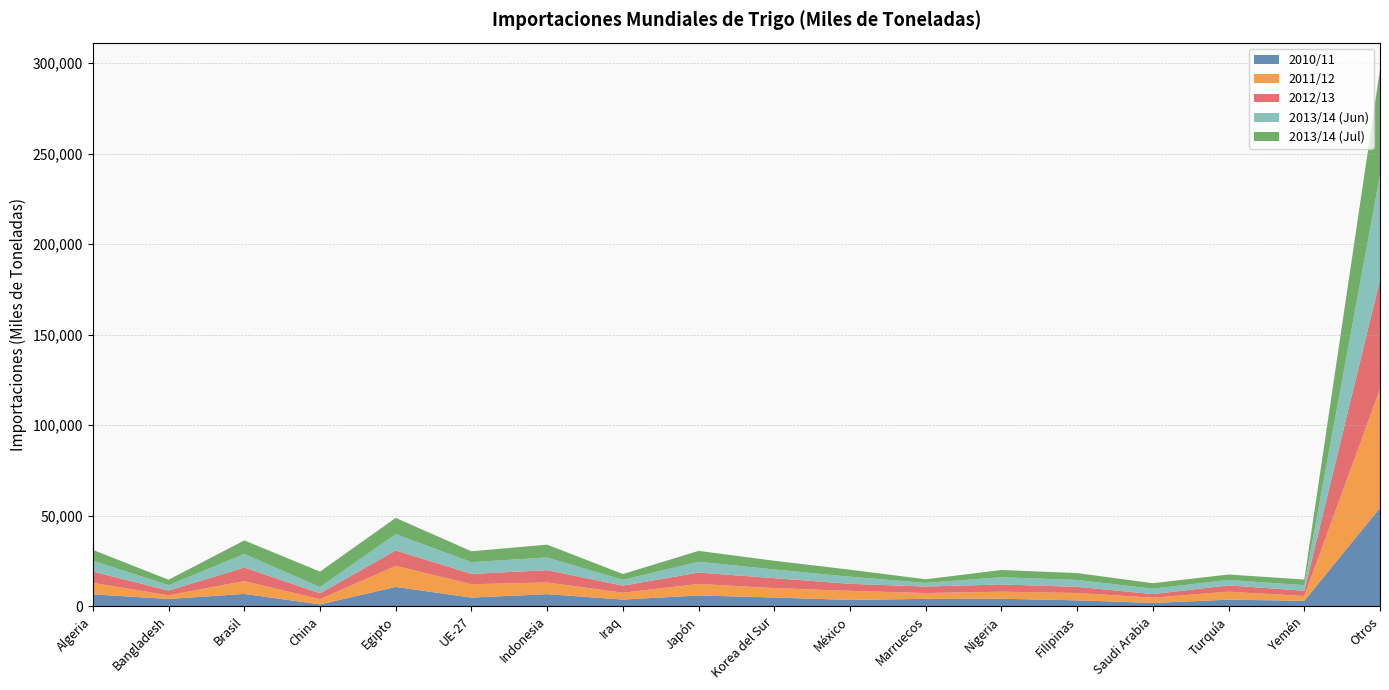

Reading left to right, what are all the values shown in this chart?

2010/11: Algeria=6516	Bangladesh=3951	Brasil=6746	China=927	Egipto=10600	UE-27=4723	Indonesia=6606	Iraq=3631	Japón=5869	Korea del Sur=4761	México=3404	Marruecos=4019	Nigeria=4084	Filipinas=3192	Saudi Arabia=1742	Turquía=3546	Yemén=2945	Otros=54307
2011/12: Algeria=6350	Bangladesh=2016	Brasil=7052	China=2933	Egipto=11650	UE-27=7369	Indonesia=6457	Iraq=3785	Japón=6354	Korea del Sur=5188	México=5020	Marruecos=3205	Nigeria=3874	Filipinas=4061	Saudi Arabia=2904	Turquía=4414	Yemén=2637	Otros=65522
2012/13: Algeria=6200	Bangladesh=2600	Brasil=7500	China=3200	Egipto=8500	UE-27=5700	Indonesia=6800	Iraq=3900	Japón=6300	Korea del Sur=5500	México=3900	Marruecos=3600	Nigeria=4000	Filipinas=3400	Saudi Arabia=2000	Turquía=3500	Yemén=2900	Otros=60600
2013/14 (Jun): Algeria=6000	Bangladesh=3000	Brasil=7500	China=3500	Egipto=9000	UE-27=6500	Indonesia=7000	Iraq=3200	Japón=6000	Korea del Sur=4800	México=3900	Marruecos=2000	Nigeria=4000	Filipinas=3800	Saudi Arabia=3000	Turquía=3000	Yemén=3100	Otros=57720
2013/14 (Jul): Algeria=6000	Bangladesh=3000	Brasil=7500	China=8500	Egipto=9000	UE-27=6000	Indonesia=7100	Iraq=3200	Japón=6000	Korea del Sur=4800	México=3900	Marruecos=2000	Nigeria=4000	Filipinas=3800	Saudi Arabia=3000	Turquía=3000	Yemén=3100	Otros=58370